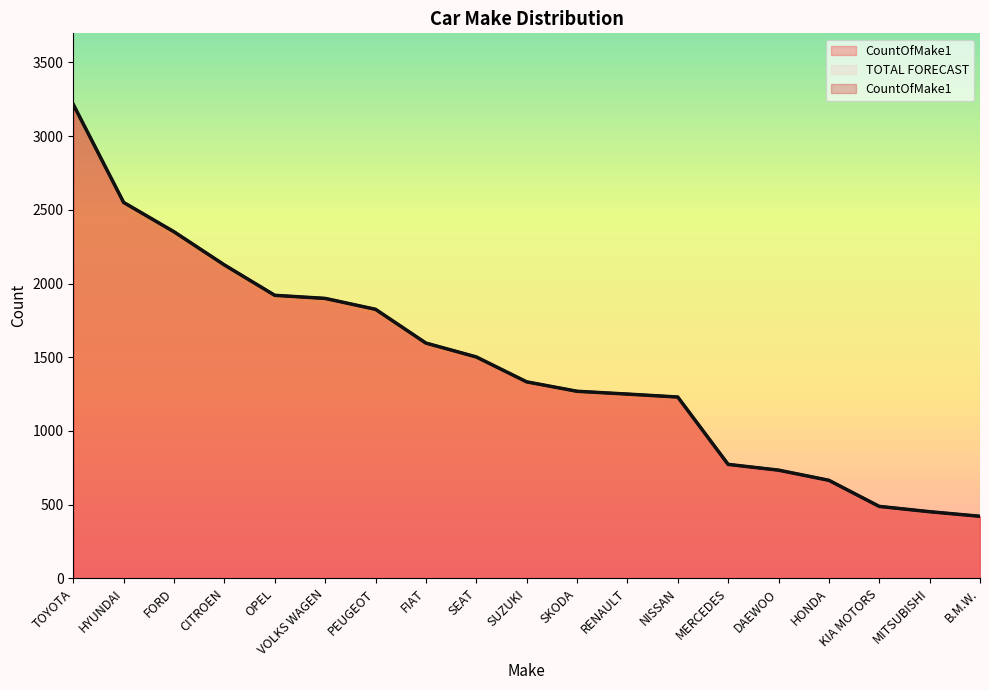

Between KIA MOTORS and SUZUKI, which is larger?

SUZUKI